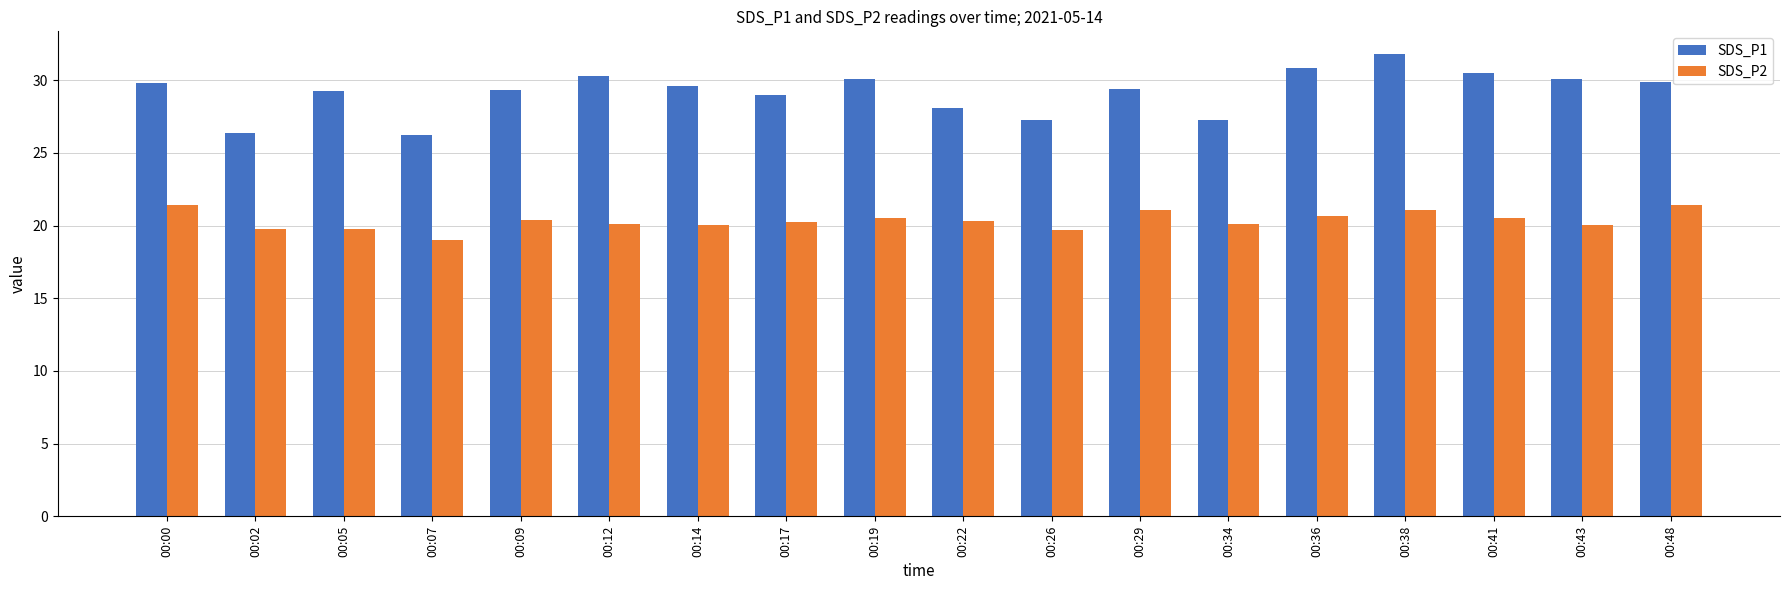

Is the value of SDS_P2 at 00:00 greater than the value of SDS_P1 at 00:19?

No